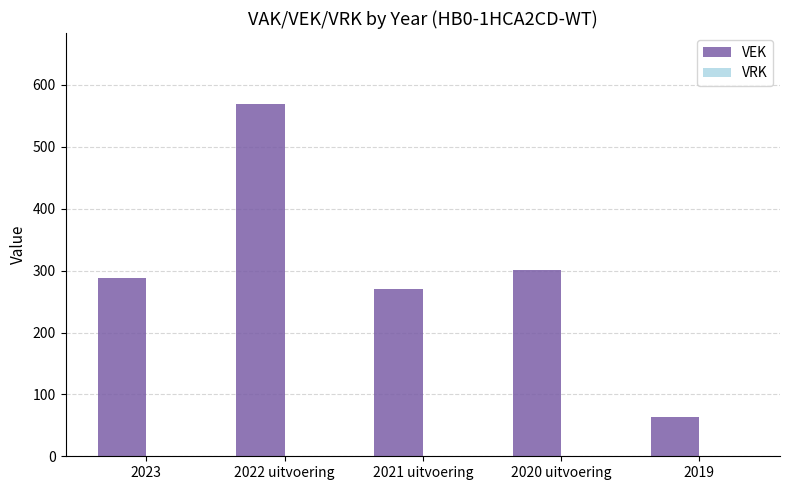

What is the approximate value at 2022 uitvoering?

570